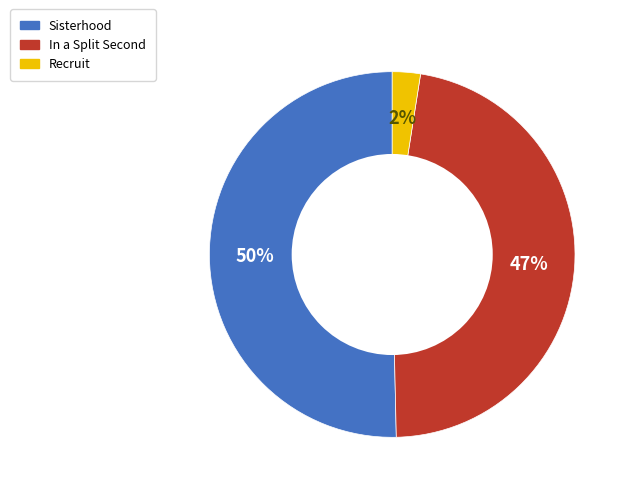

To the nearest percent, what percentage of the pie is Recruit?

2%